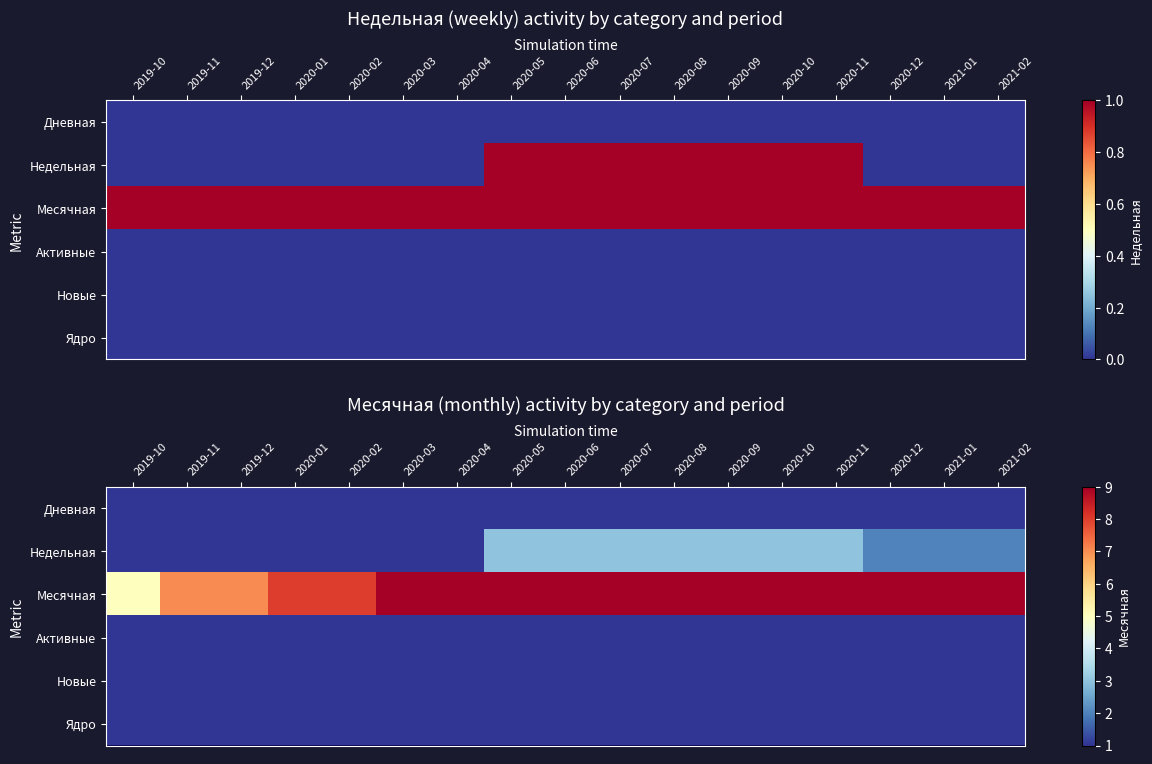

What is the difference between the highest and lowest values at 2020-02?

7